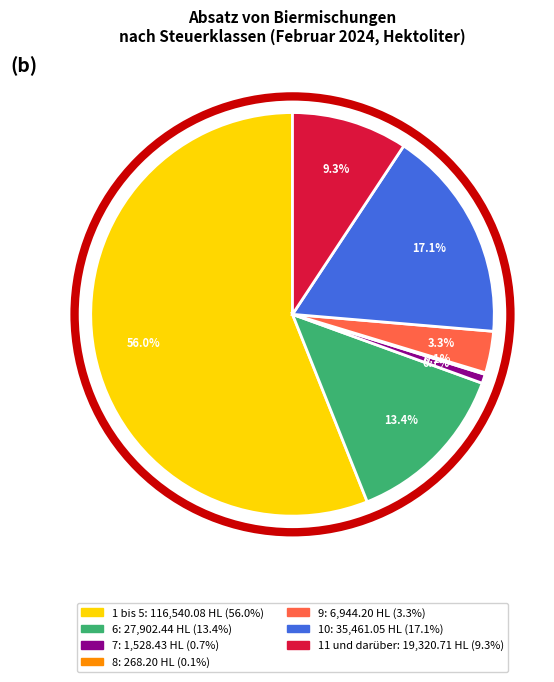

What is the majority slice?

1 bis 5